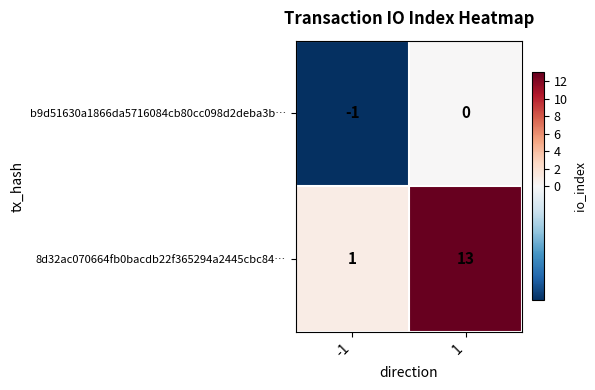

At how many categories does at least one series exceed 10?

1